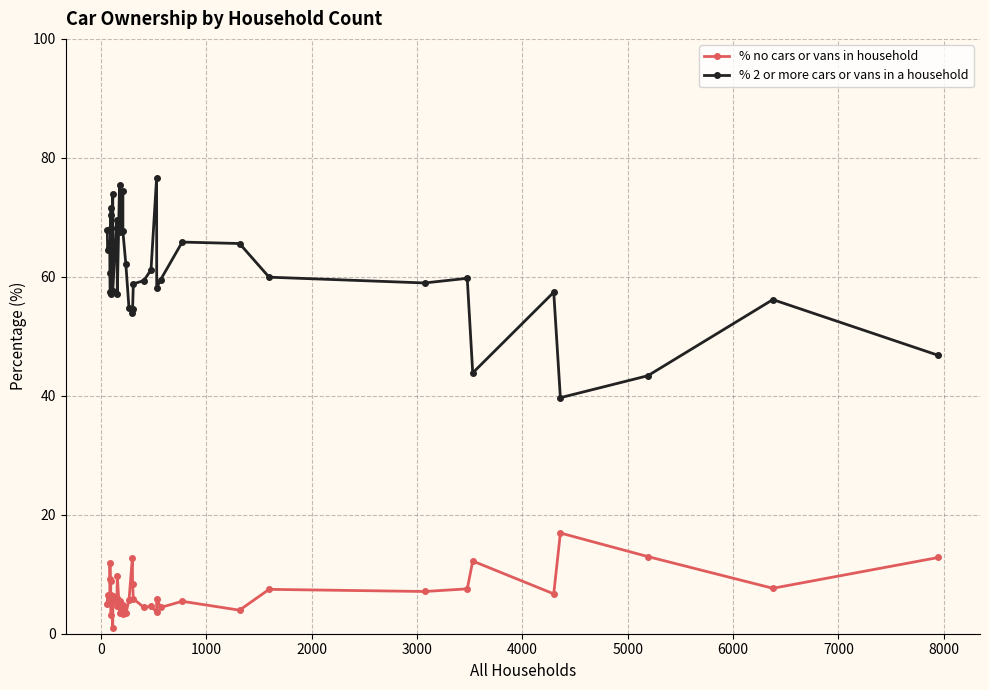

List the series in order of their peak value, lowest first.

% no cars or vans in household, % 2 or more cars or vans in a household